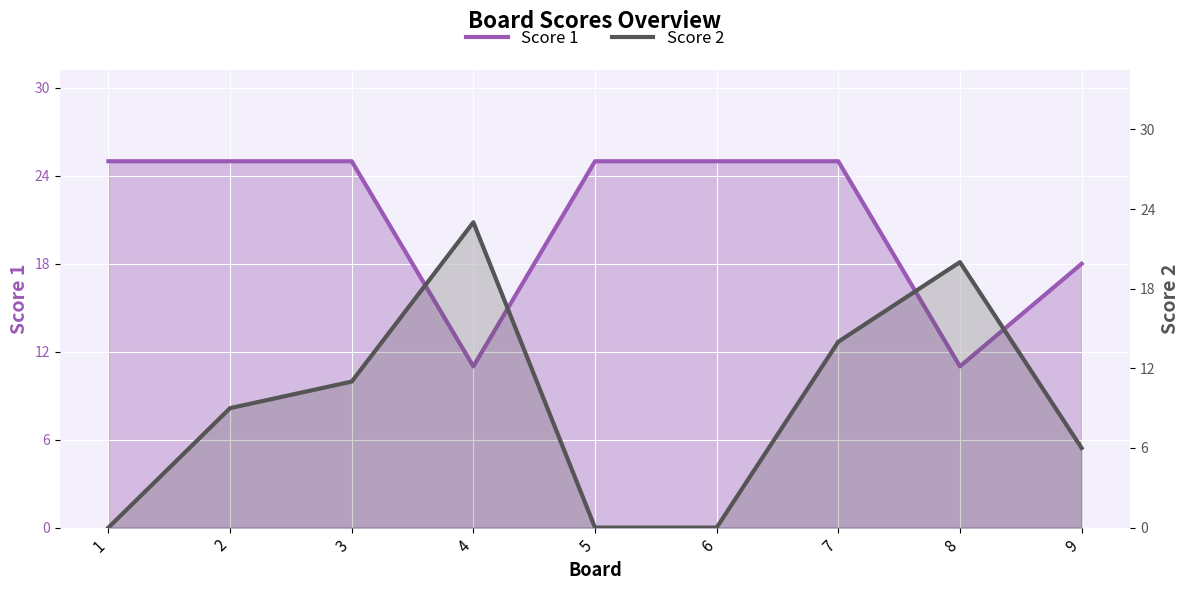

What is the total value across all series at 8?

31